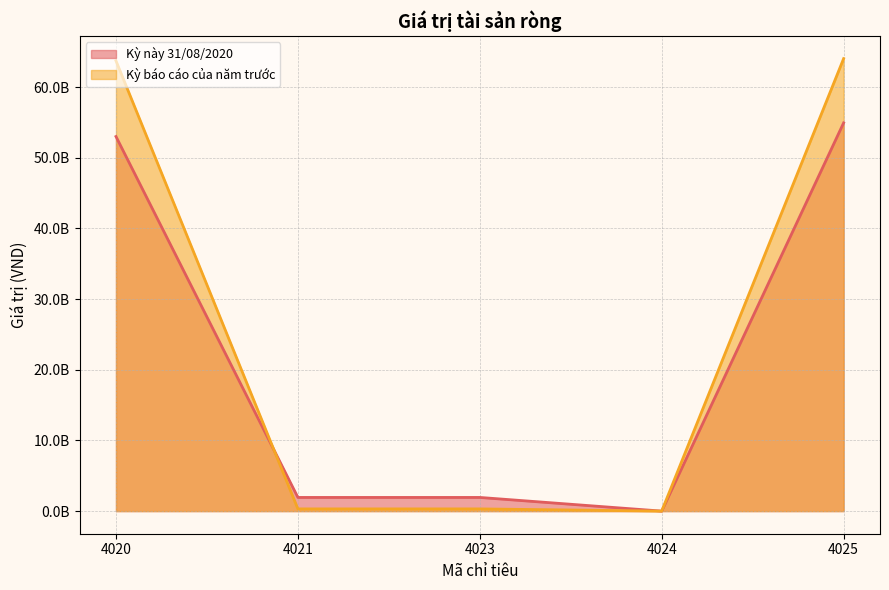

How many data points in Kỳ báo cáo của năm trước are above 310955861?

2